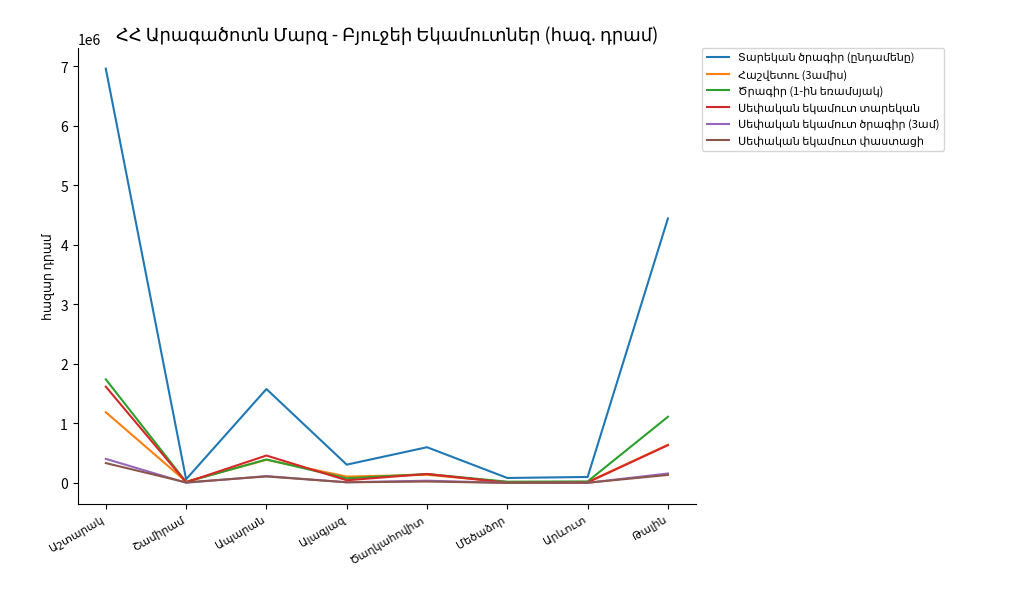

What is the maximum value shown in the chart?

6956509.0